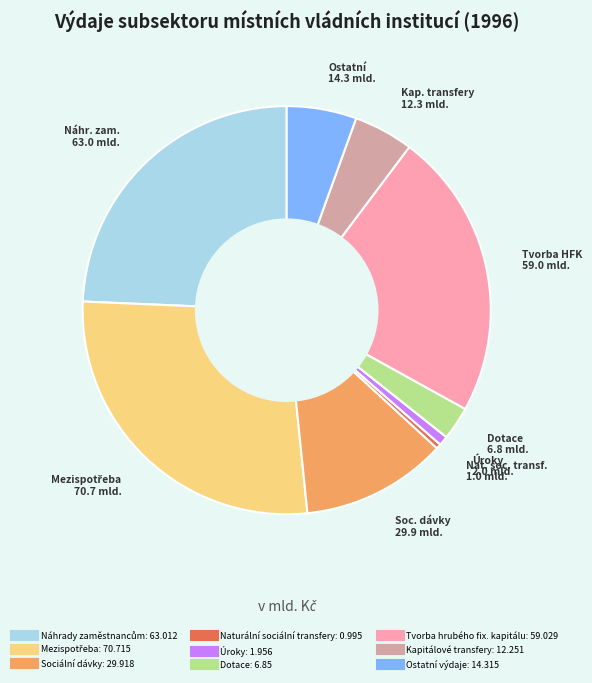

Does any single category account for the majority?

No